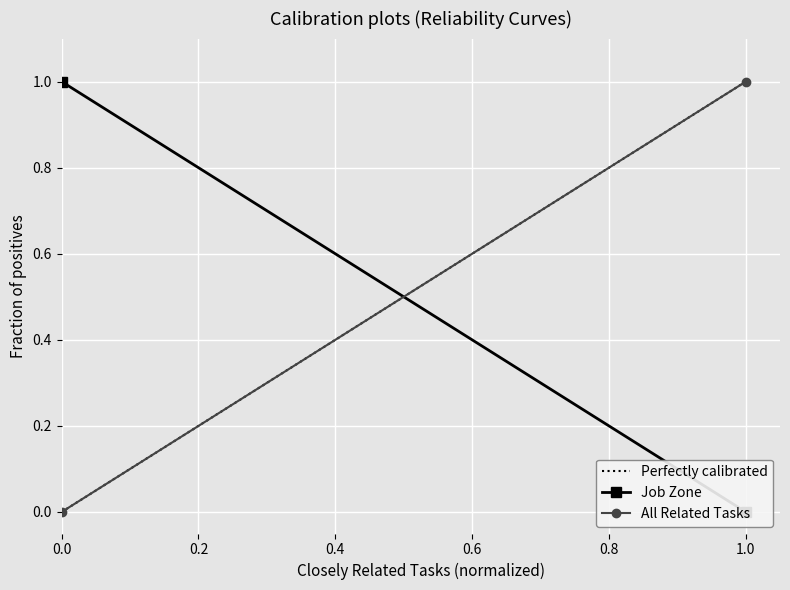

How many positive values does the Job Zone series have?

1